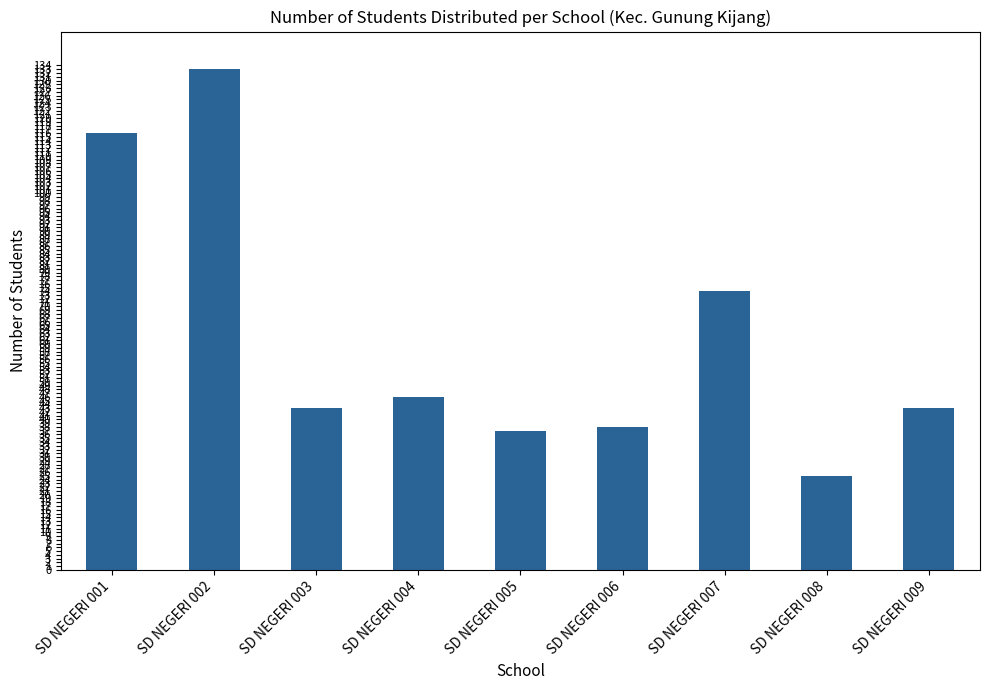

What is the value of the 1st bar from the left?

116